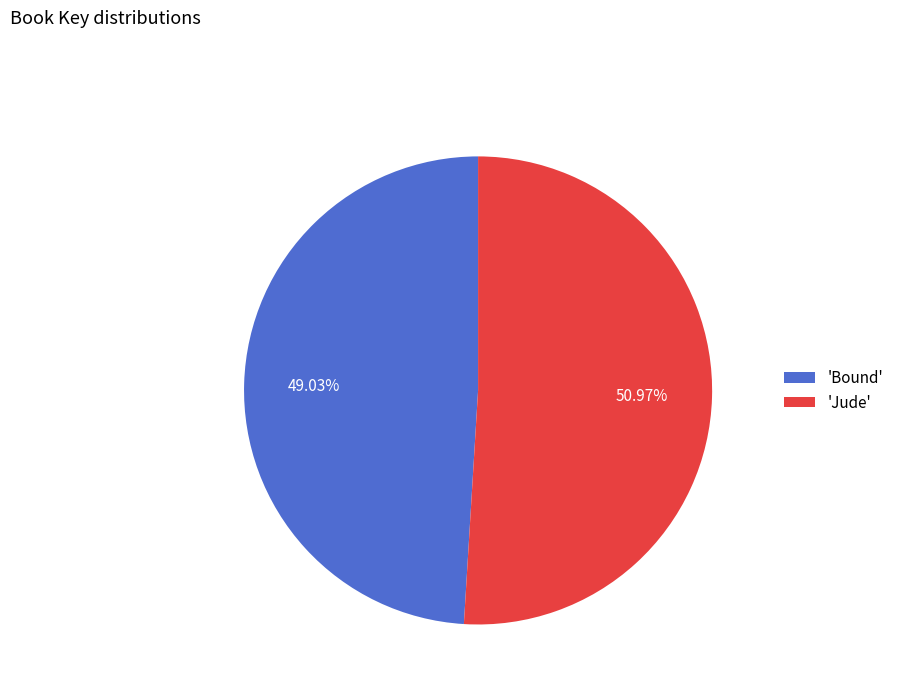

What is the smallest slice in the pie chart?

'Bound'